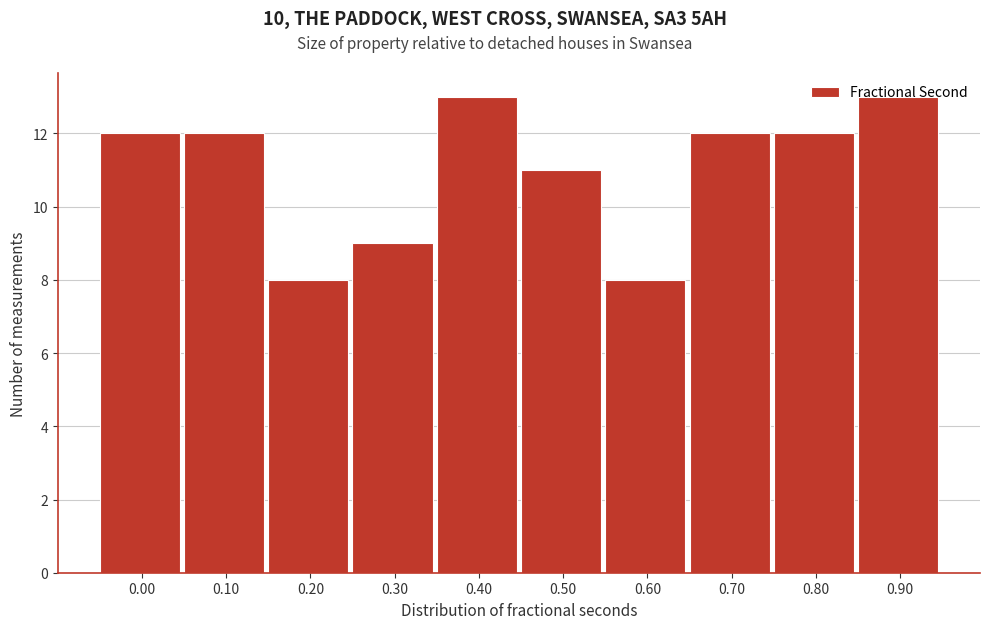

Approximately how many times larger is the value at 0.10 compared to 0.70?

1.0